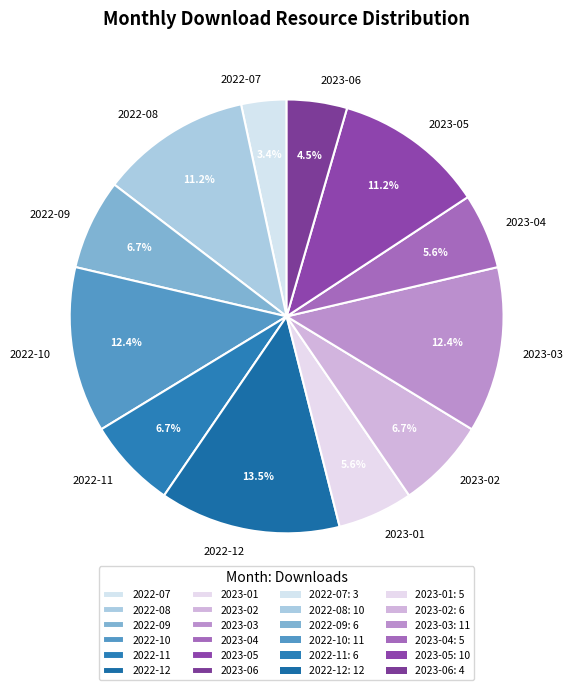

Does 2022-07 account for over 50% of the chart?

No